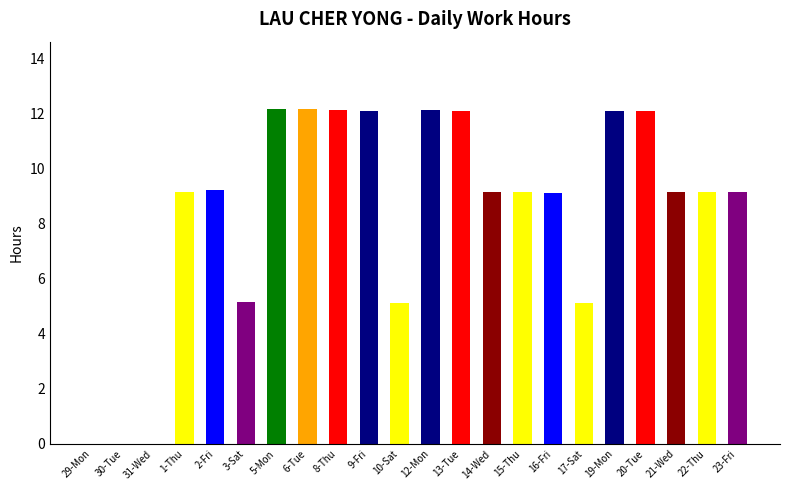

Is it true that the value at 30-Tue is -6.2?

False